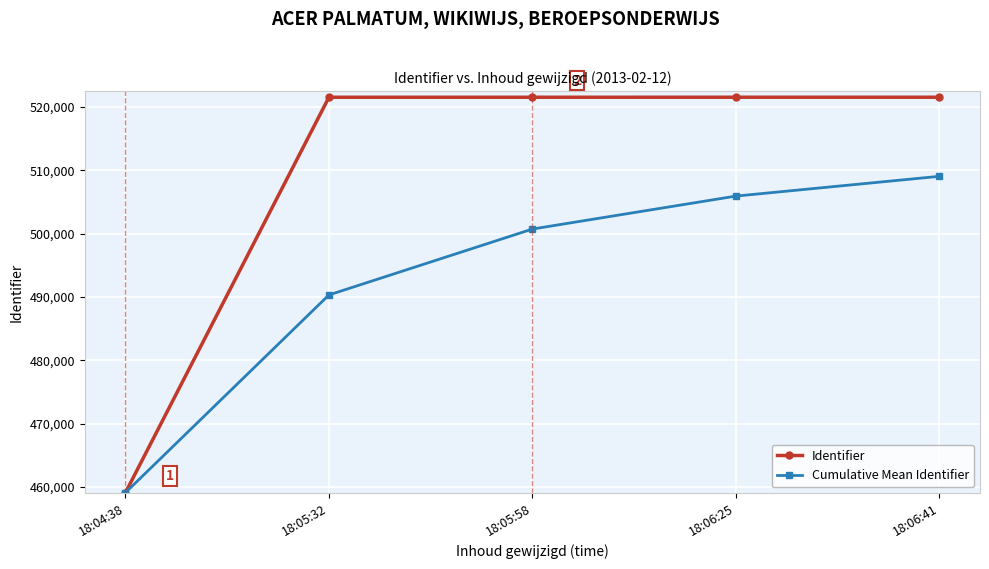

What value does the Identifier series have at 18:06:25?

521528.0